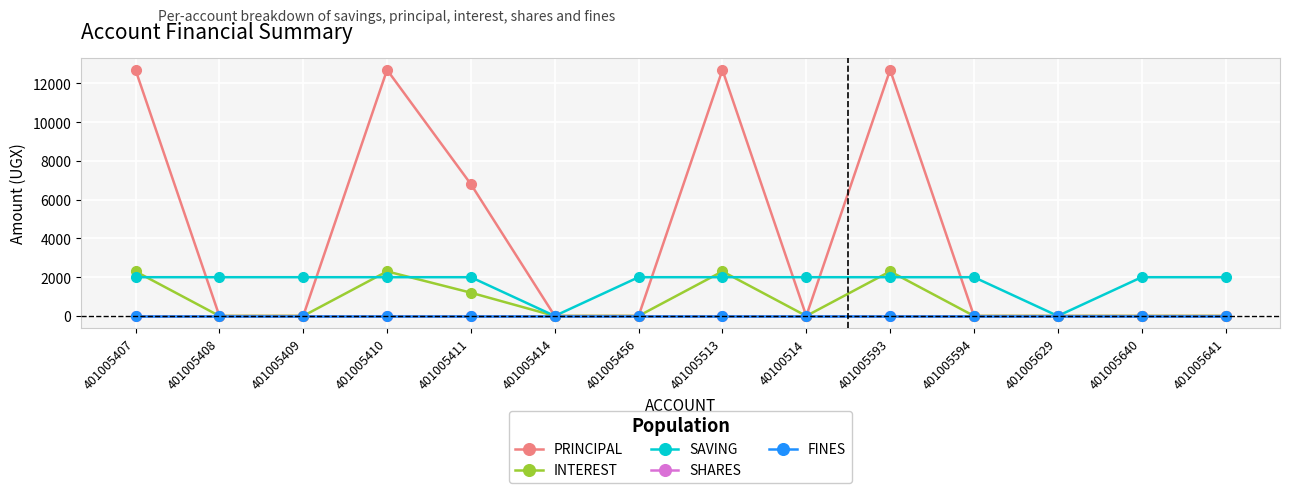

What is the total value across all series at 401005640?

2000